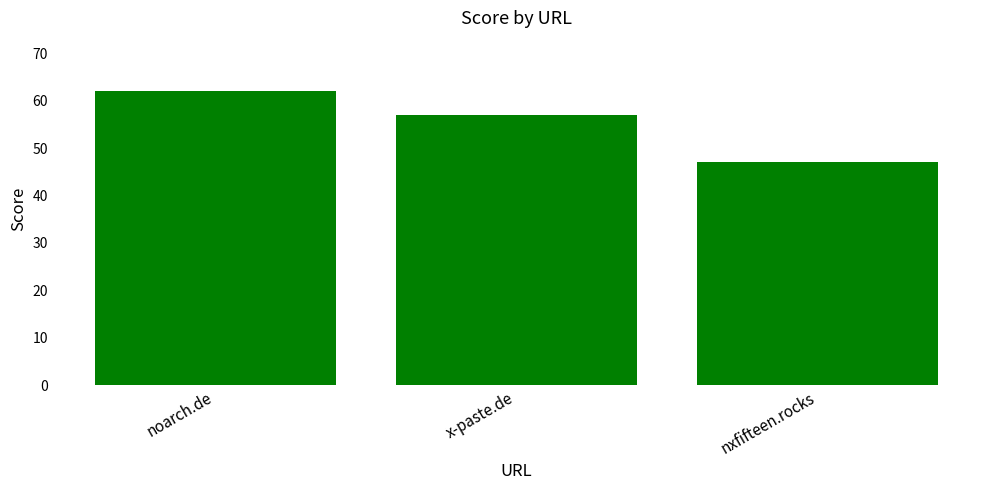

Reading left to right, what are all the values shown in this chart?

noarch.de=62	x-paste.de=57	nxfifteen.rocks=47